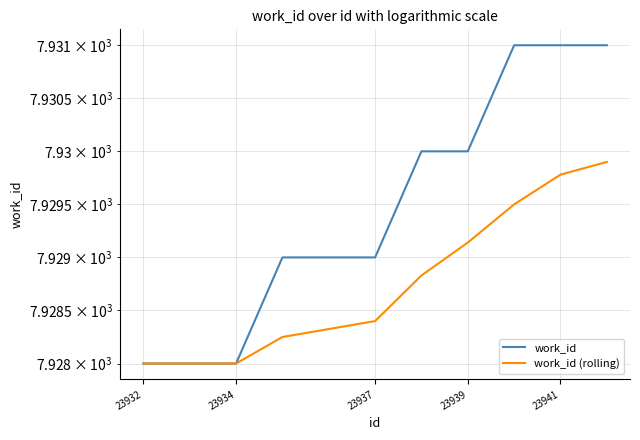

Reading left to right, transcribe all the data shown in this chart.

work_id: 7928.0	7928.0	7928.0	7929.0	7929.0	7930.0	7930.0	7931.0	7931.0	7931.0
work_id (rolling): 7928.0	7928.0	7928.0	7928.2	7928.4	7928.8	7929.1	7929.5	7929.8	7929.9